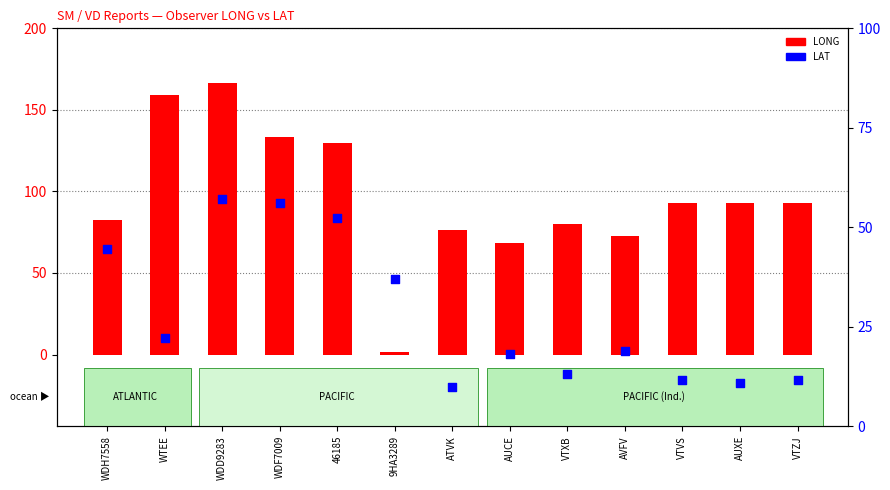

Which series has the widest spread of Y values?

LONG